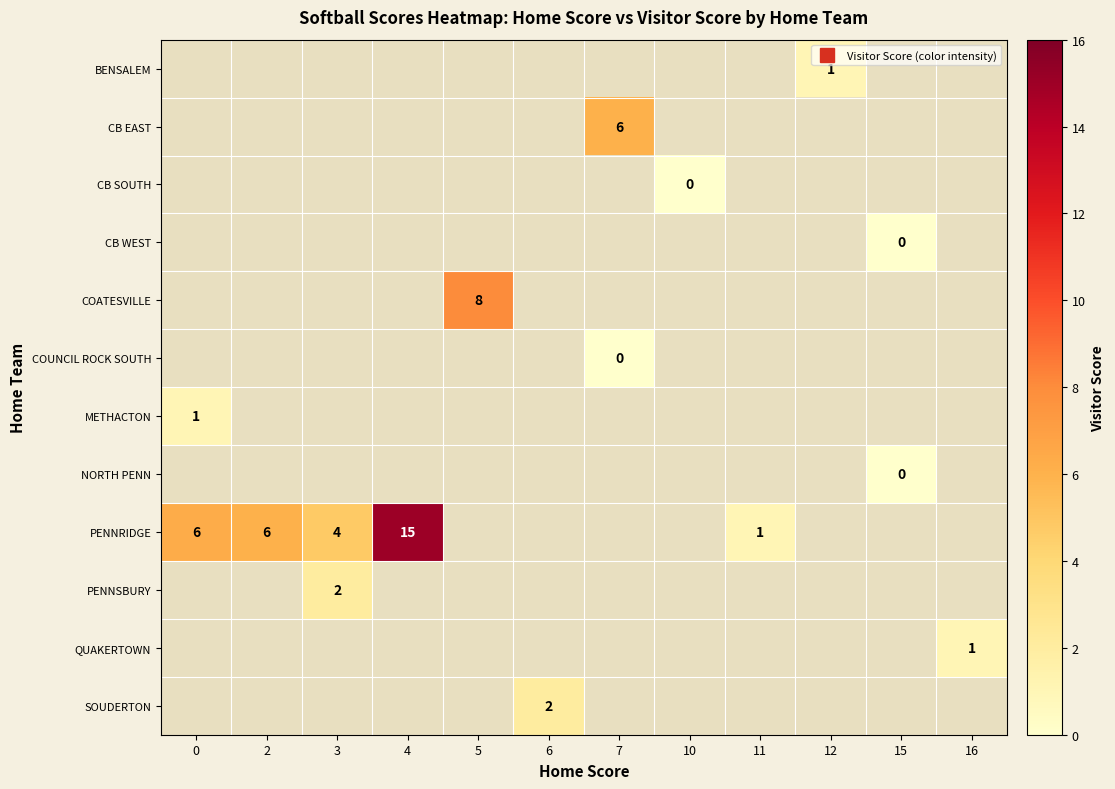

Is the value of row_2 at 2 greater than the value of row_1 at 12?

No